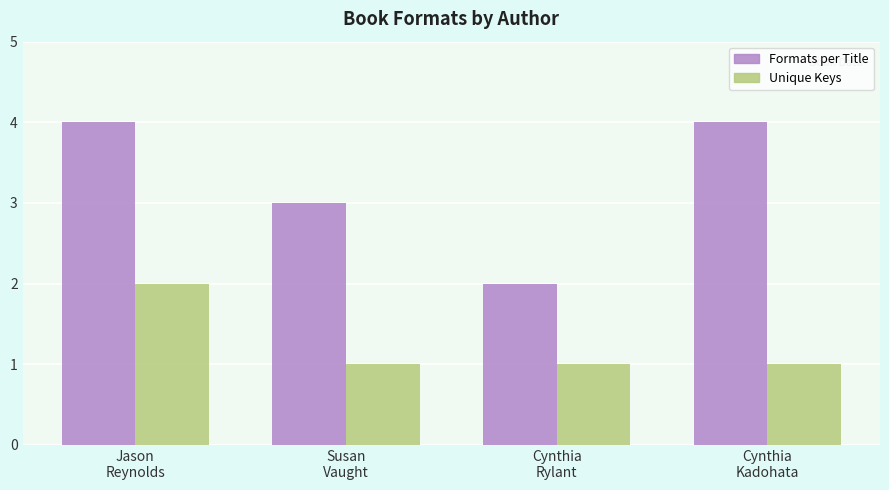

The value of Formats per Title at Jason
Reynolds is 6. True or false?

False